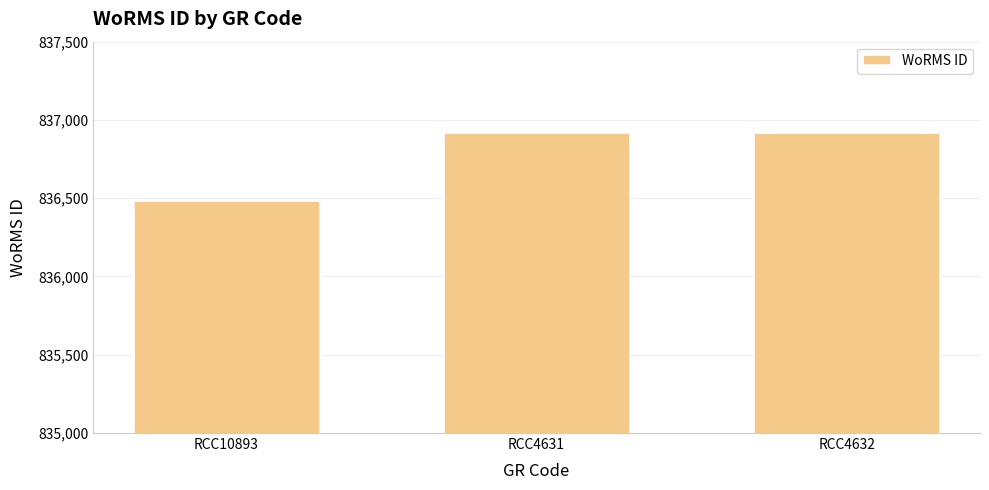

How many values are between 836481 and 836917?

3